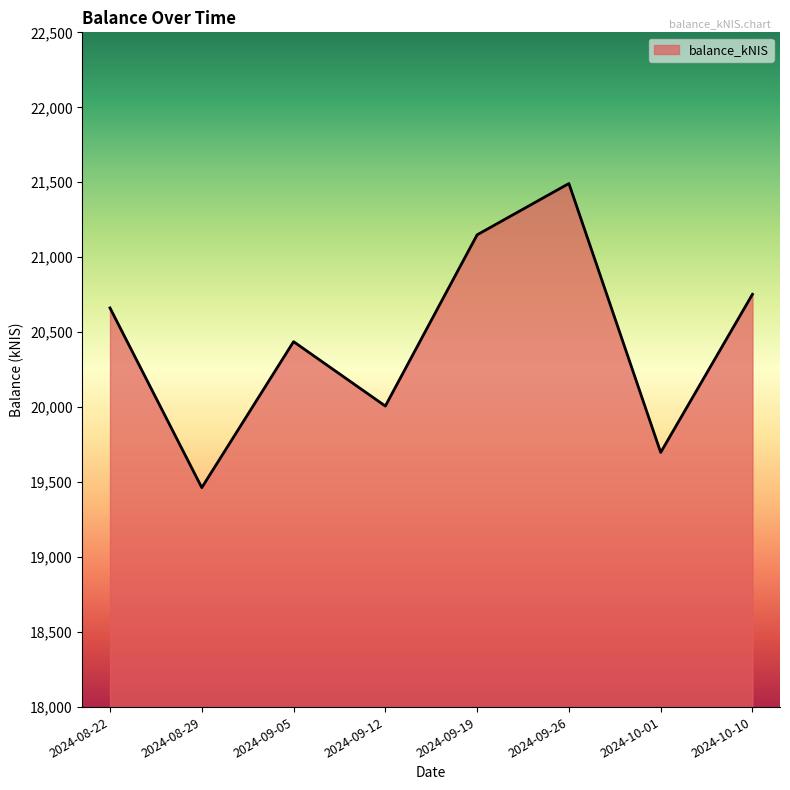

True or false: there are more than 2 points higher than both neighbors.

False